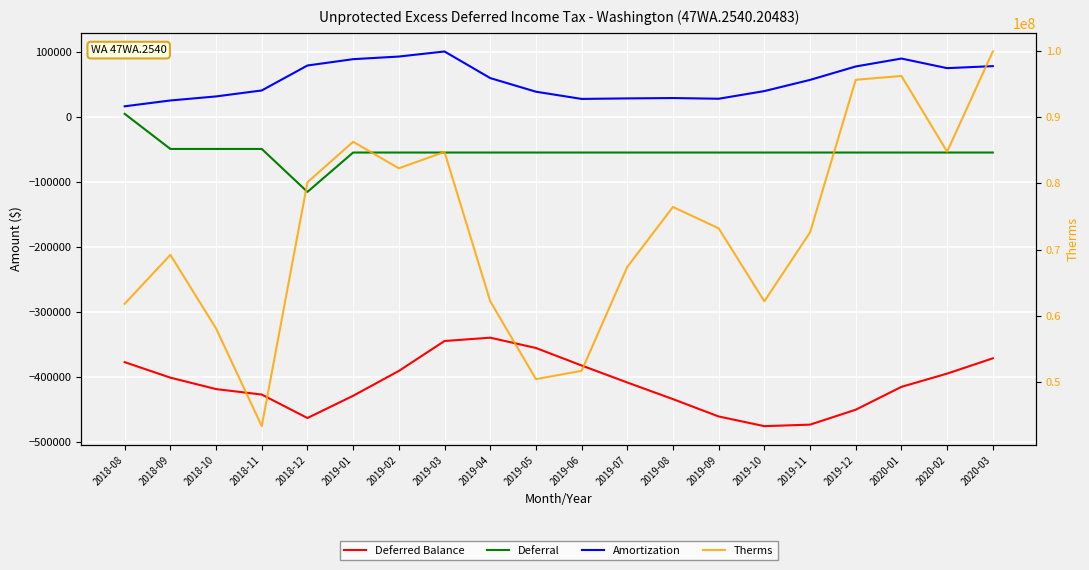

Rank the categories by Therms value from highest to lowest.

2020-03, 2020-01, 2019-12, 2019-01, 2020-02, 2019-03, 2019-02, 2018-12, 2019-08, 2019-09, 2019-11, 2018-09, 2019-07, 2019-04, 2019-10, 2018-08, 2018-10, 2019-06, 2019-05, 2018-11